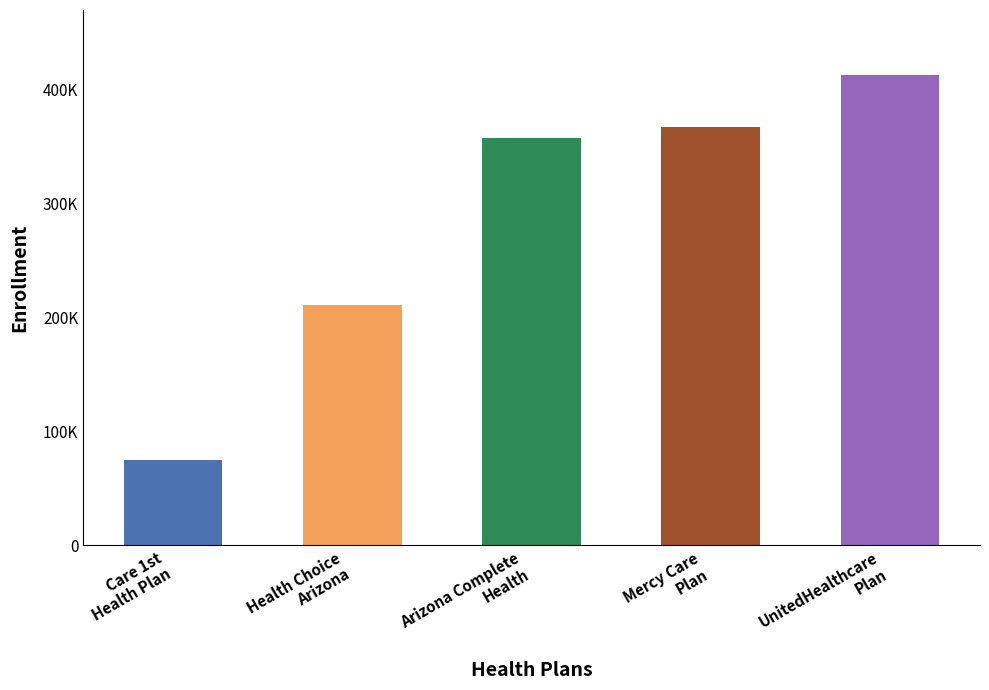

The value of Mercy Care Plan at COCONINO is -212564. True or false?

False